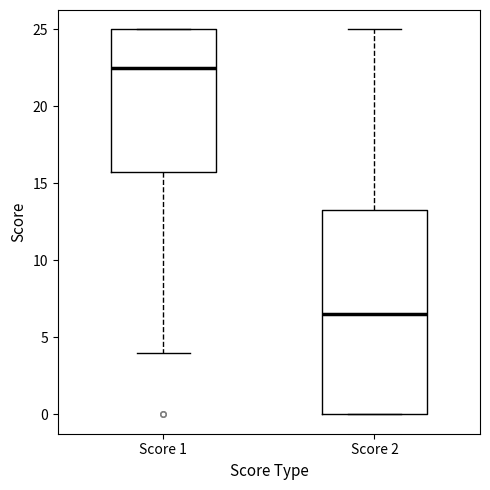

Comparing the boxes themselves (not the whiskers), which one is the tallest?

Score 2